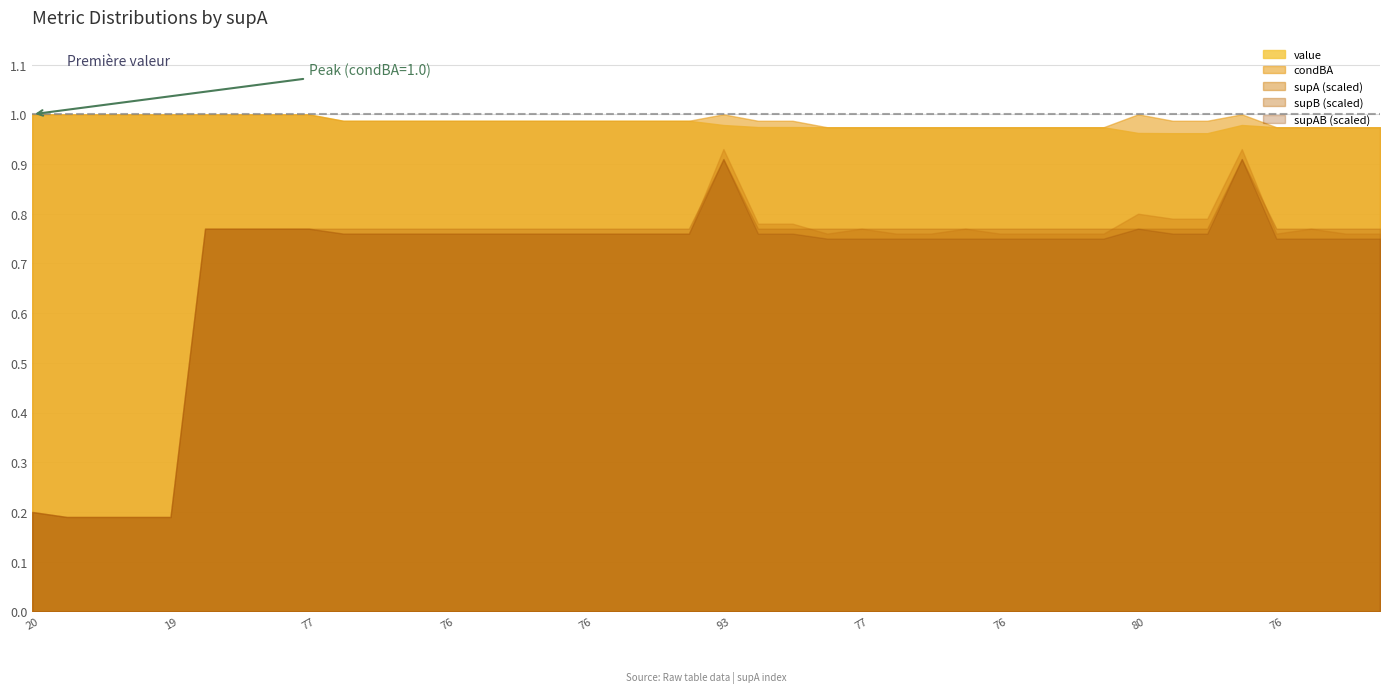

Is the value of value at 31 greater than the value of supA at 1?

No